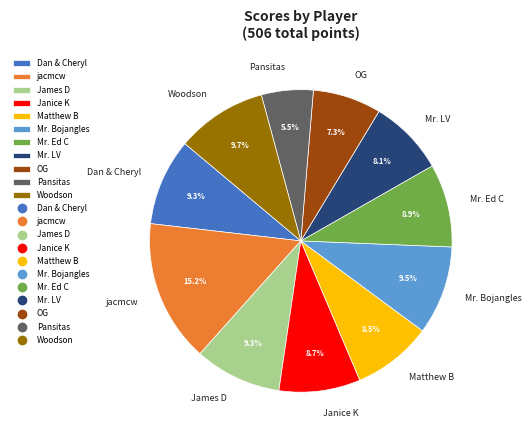

Which slice is the largest?

jacmcw